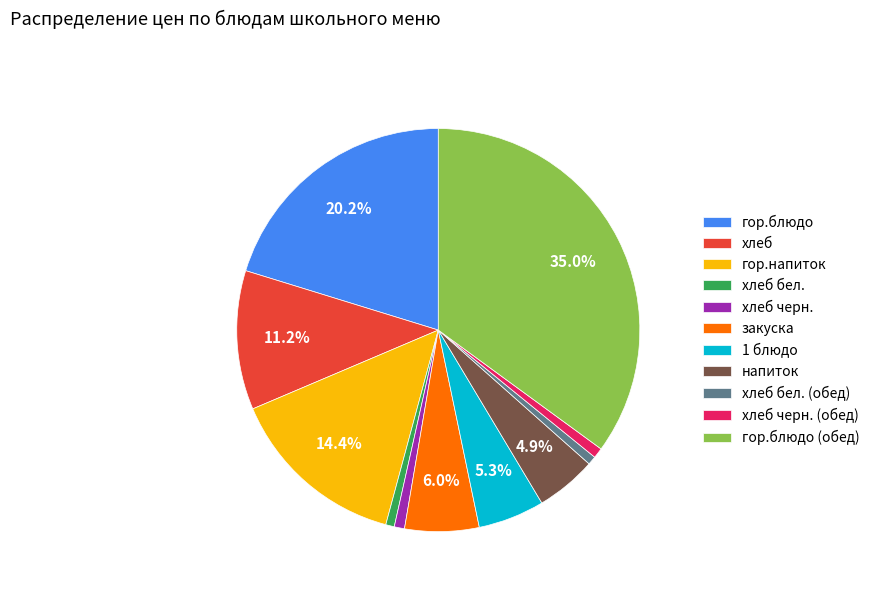

What is the largest slice in the pie chart?

гор.блюдо (обед)